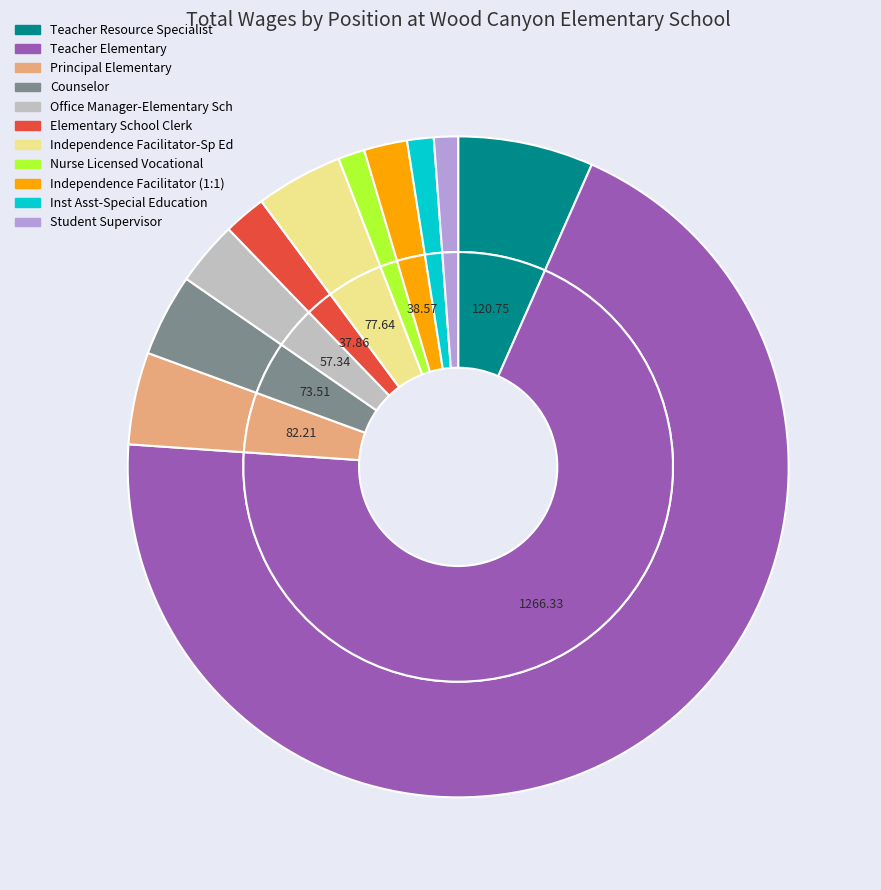

Is it true that Teacher Elementary is 69% of the pie?

True